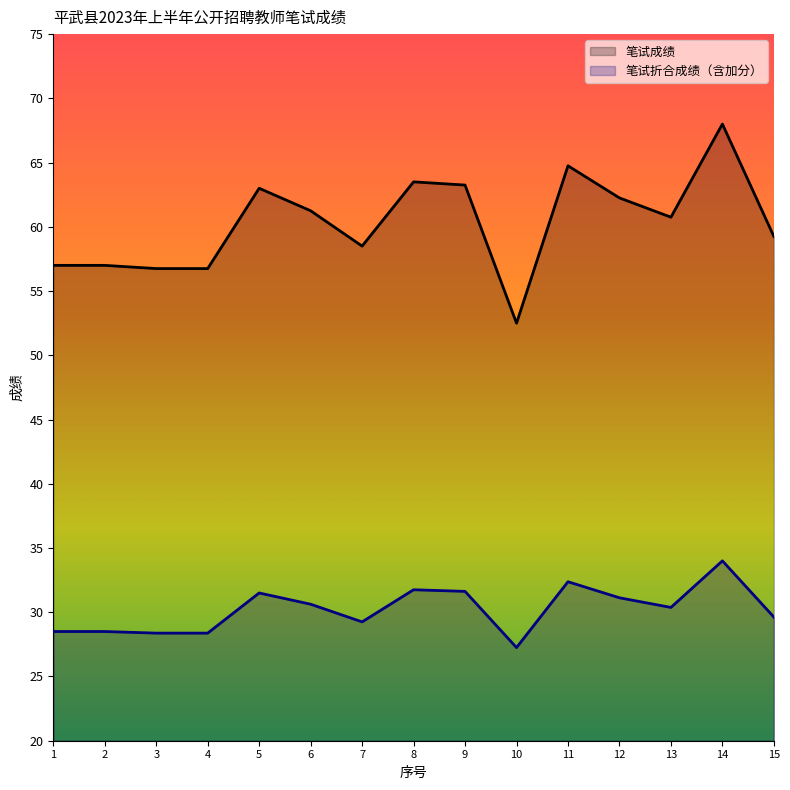

What is the sum of all 笔试成绩 values?

904.5